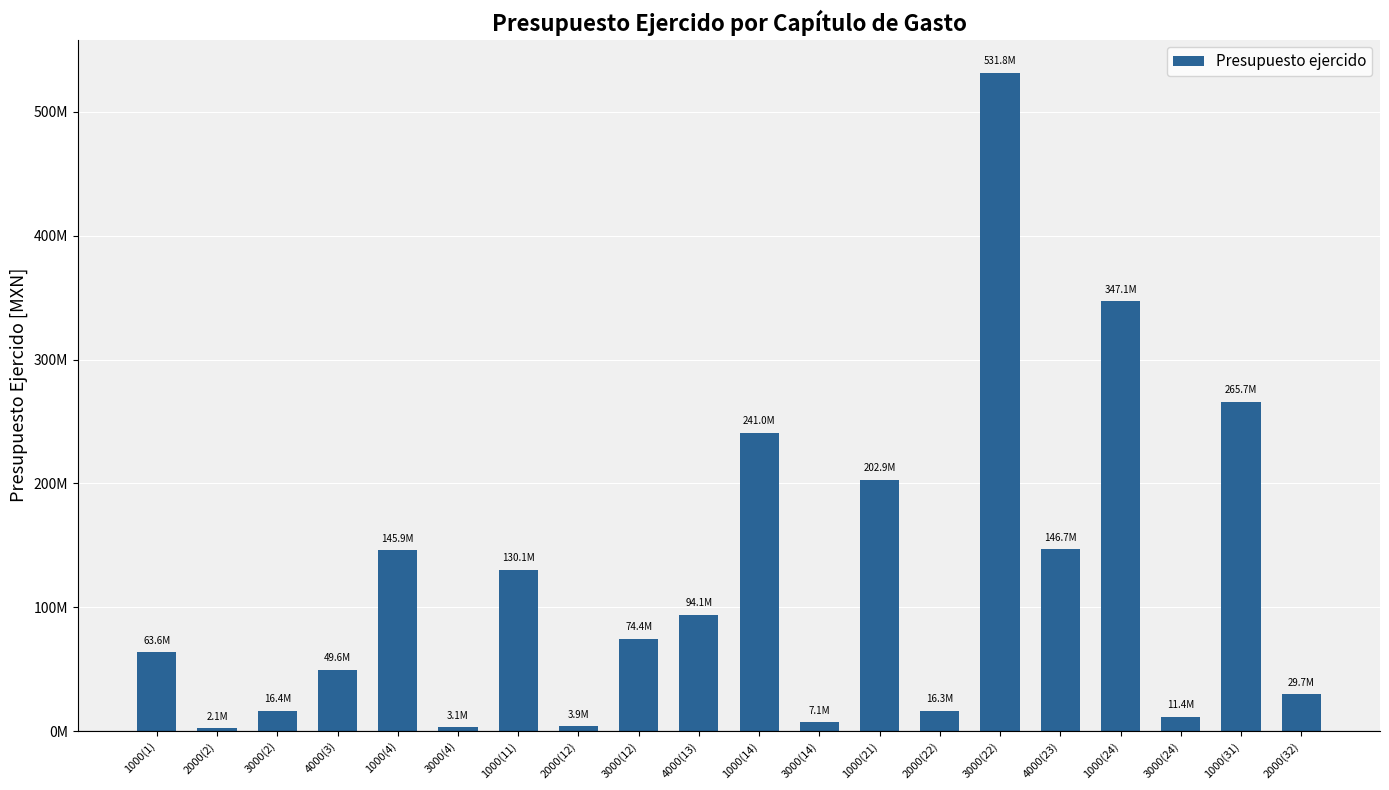

What is the label of the 10th bar from the left?

4000(13)